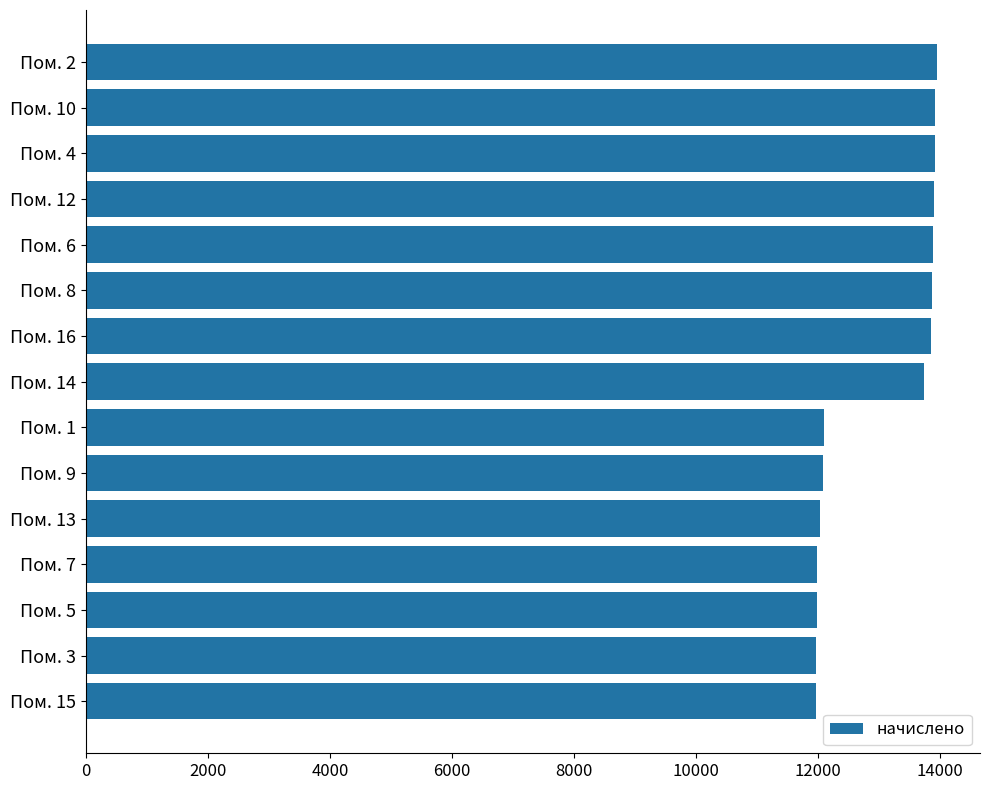

Is it true that the value at Пом. 3 is 15863.5?

False